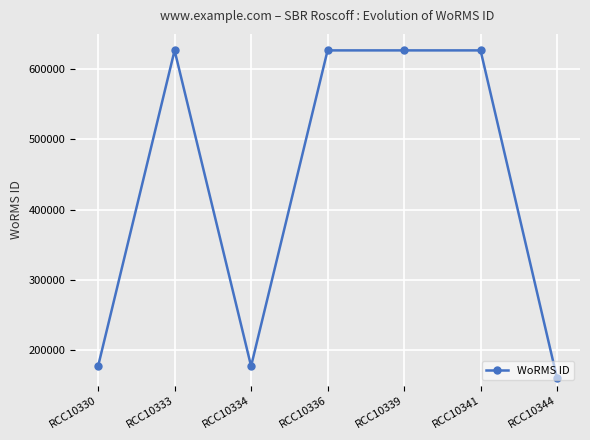

How many values are below 626540?

3